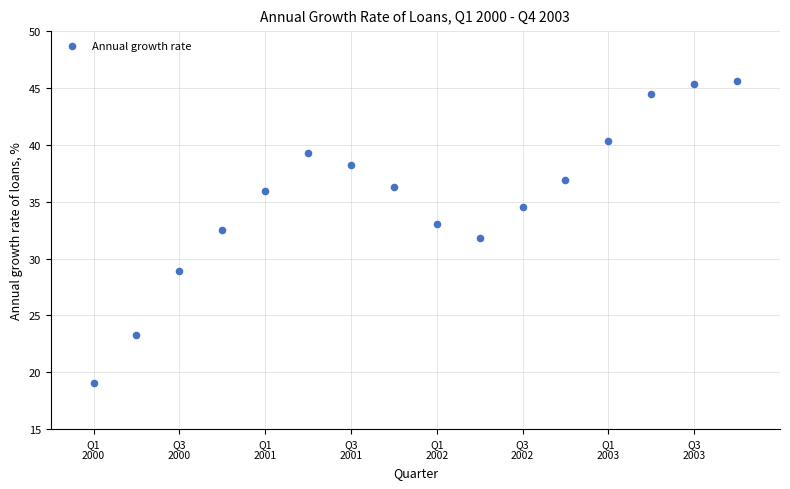

What is the range of X values (max minus min)?

3.8